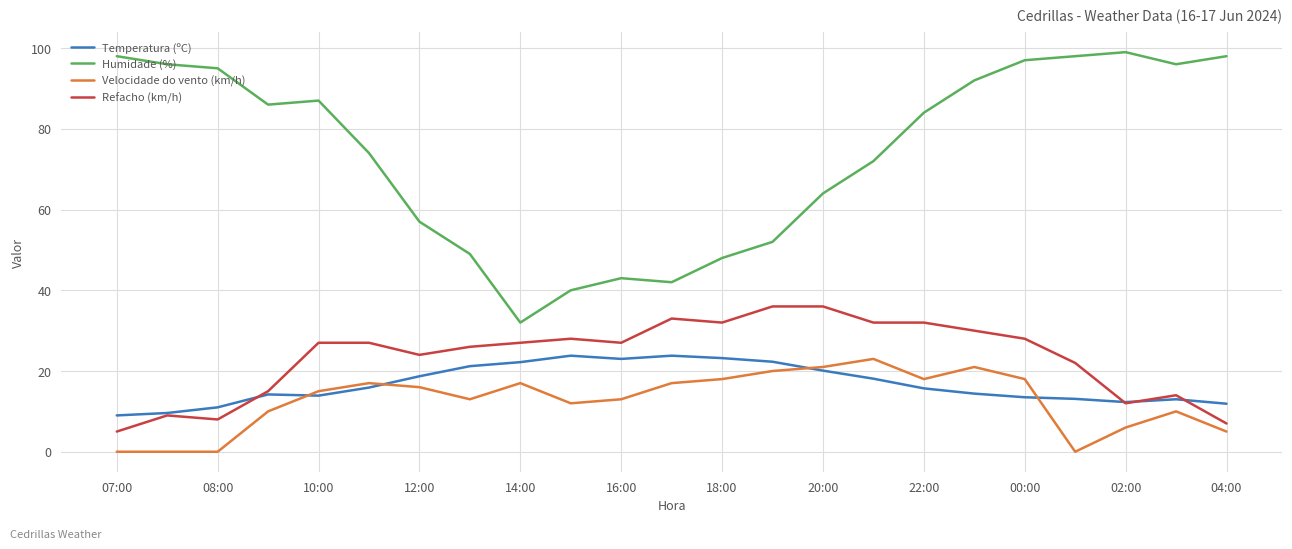

Which series has the largest range (max minus min)?

Humidade (%)